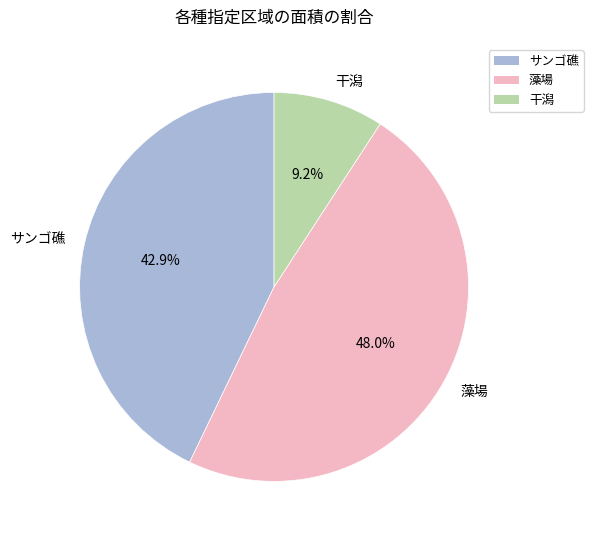

Which category has the smallest portion of the pie?

干潟